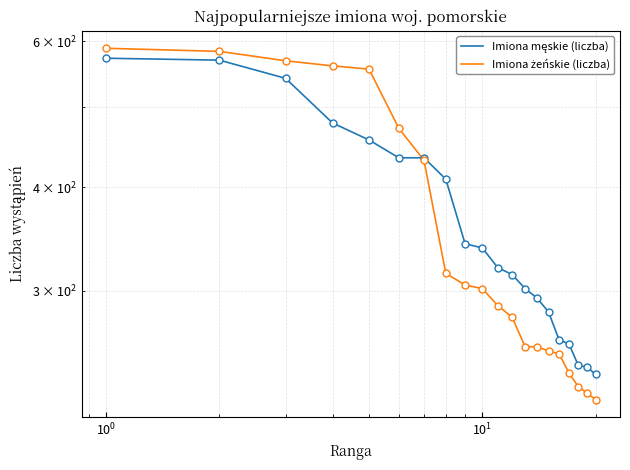

What is the minimum value shown in the chart?

222